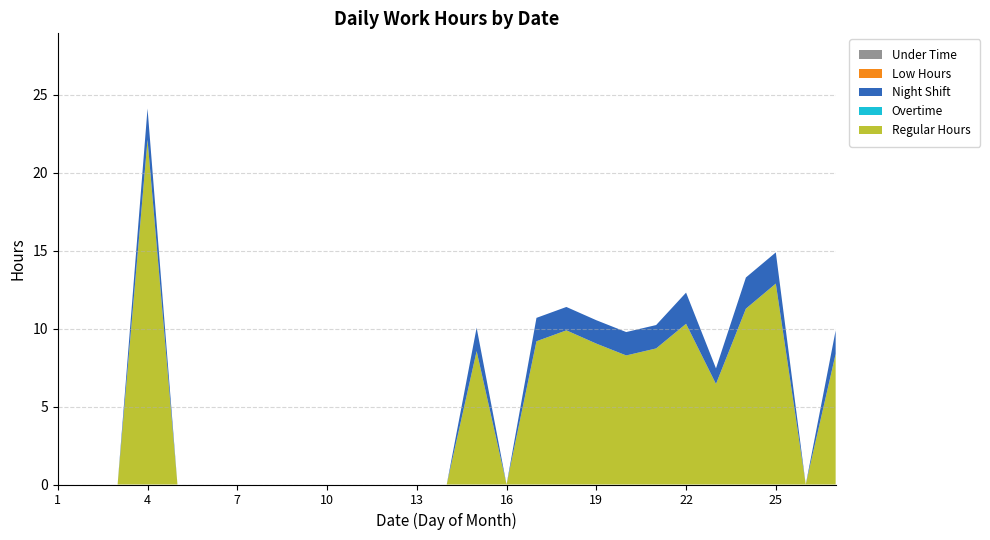

Reading left to right, list all the values displayed in this chart.

Regular Hours: 1=0.0	2=0.0	3=0.0	4=22.1	5=0.0	6=0.0	7=0.0	8=0.0	9=0.0	10=0.0	11=0.0	12=0.0	13=0.0	14=0.0	15=8.6	16=0.0	17=9.2	18=9.9	19=9.0	20=8.3	21=8.7	22=10.3	23=6.5	24=11.3	25=12.9	26=0.0	27=8.4
Overtime: 1=0.0	2=0.0	3=0.0	4=0.0	5=0.0	6=0.0	7=0.0	8=0.0	9=0.0	10=0.0	11=0.0	12=0.0	13=0.0	14=0.0	15=0.0	16=0.0	17=0.0	18=0.0	19=0.0	20=0.0	21=0.0	22=0.0	23=0.0	24=0.0	25=0.0	26=0.0	27=0.0
Night Shift: 1=0.0	2=0.0	3=0.0	4=2.0	5=0.0	6=0.0	7=0.0	8=0.0	9=0.0	10=0.0	11=0.0	12=0.0	13=0.0	14=0.0	15=1.5	16=0.0	17=1.5	18=1.5	19=1.5	20=1.5	21=1.5	22=2.0	23=1.0	24=2.0	25=2.0	26=0.0	27=1.5
Low Hours: 1=0.0	2=0.0	3=0.0	4=0.0	5=0.0	6=0.0	7=0.0	8=0.0	9=0.0	10=0.0	11=0.0	12=0.0	13=0.0	14=0.0	15=0.0	16=0.0	17=0.0	18=0.0	19=0.0	20=0.0	21=0.0	22=0.0	23=0.0	24=0.0	25=0.0	26=0.0	27=0.0
Under Time: 1=0.0	2=0.0	3=0.0	4=0.0	5=0.0	6=0.0	7=0.0	8=0.0	9=0.0	10=0.0	11=0.0	12=0.0	13=0.0	14=0.0	15=0.0	16=0.0	17=0.0	18=0.0	19=0.0	20=0.0	21=0.0	22=0.0	23=0.0	24=0.0	25=0.0	26=0.0	27=0.0